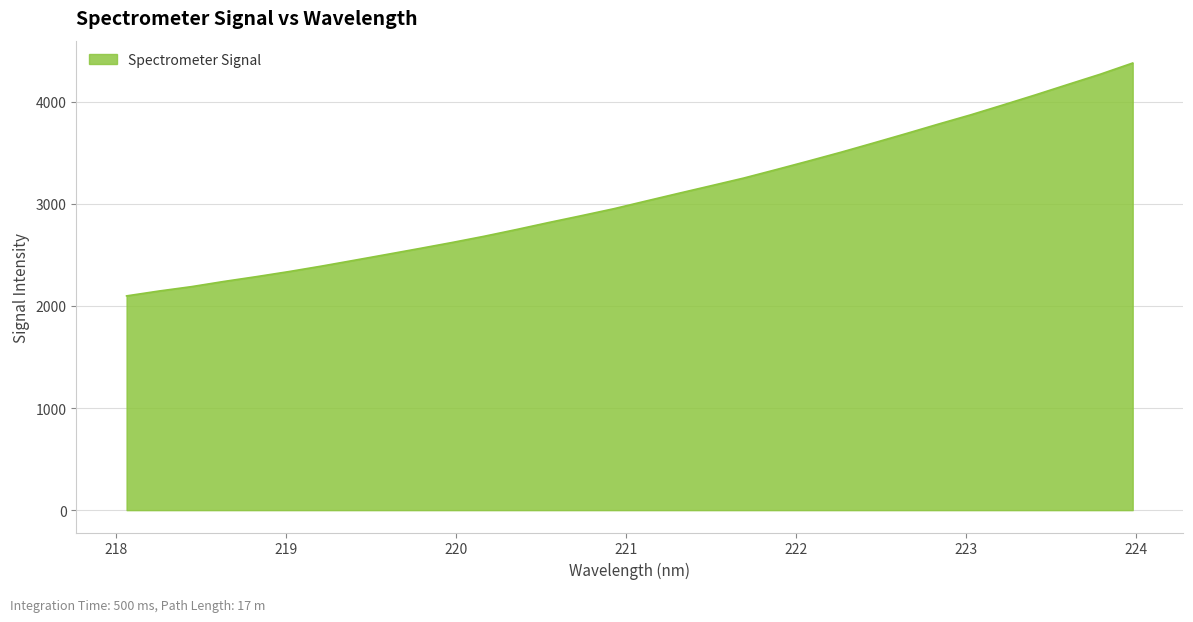

What is the difference between the maximum and minimum values?

2281.2